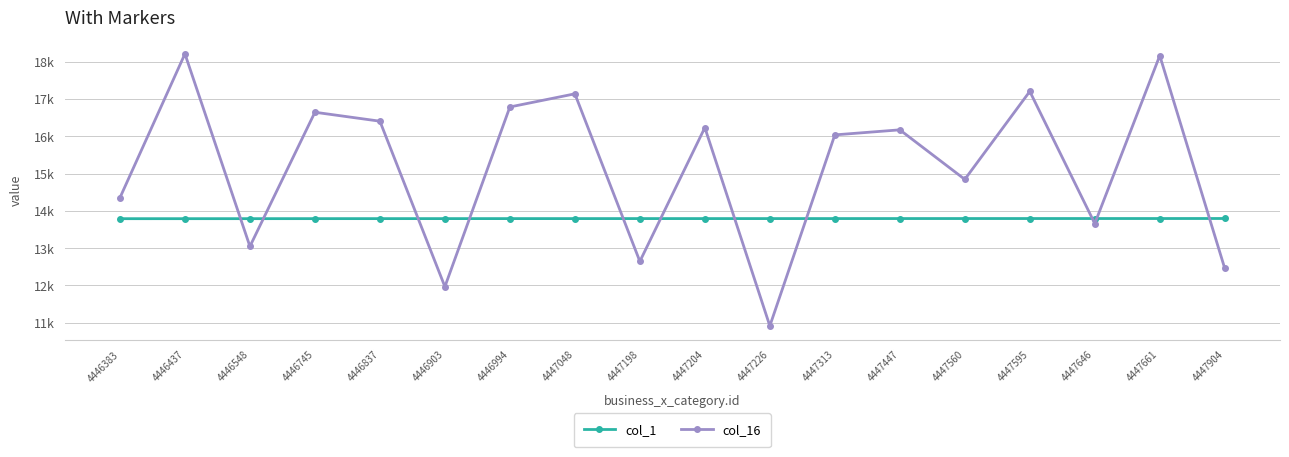

True or false: col_1 has more than 1 interior local peaks.

False